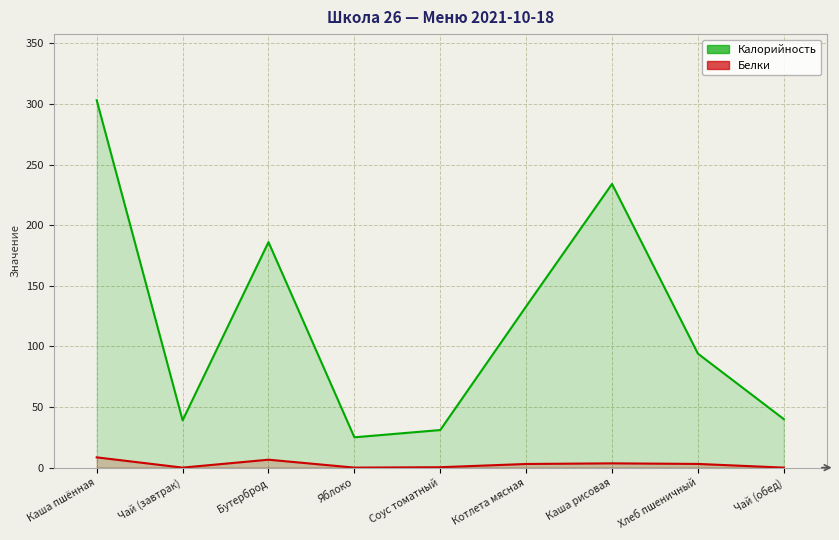

What is the difference between the maximum and minimum values in the Калорийность series?

278.0